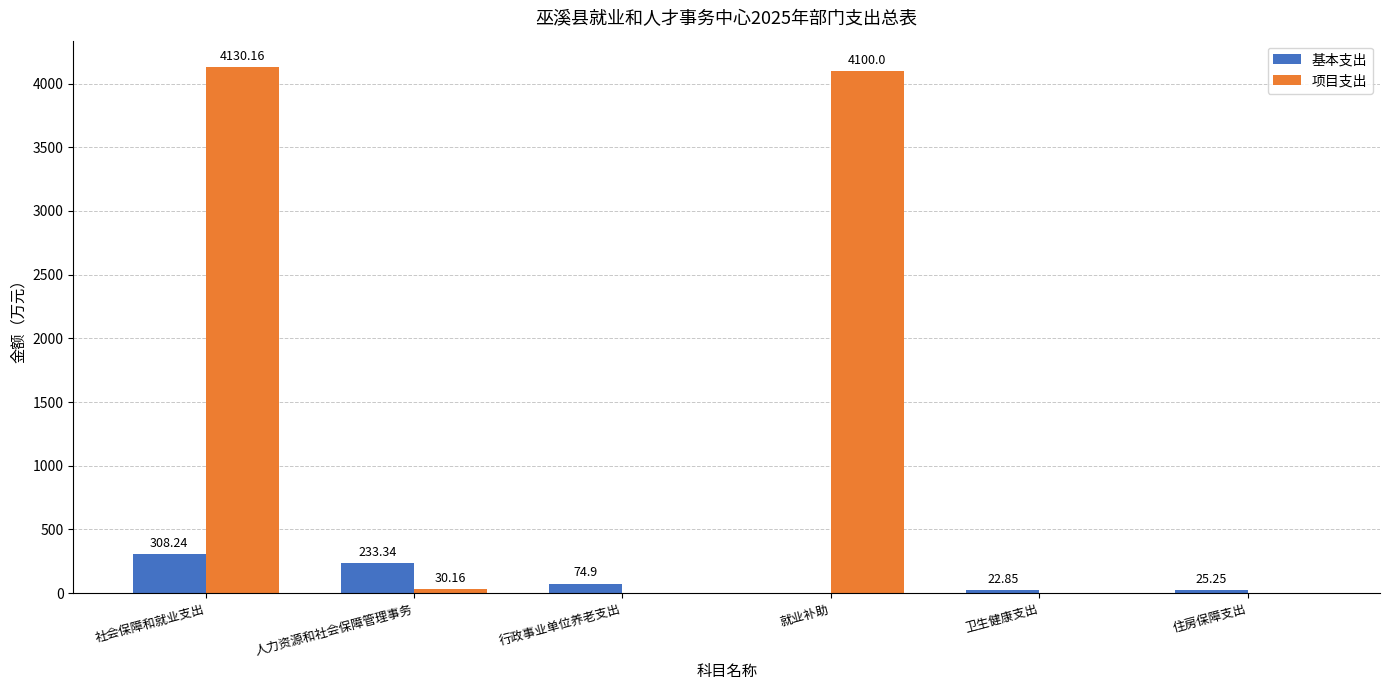

At which category is the sum across all series the highest?

社会保障和就业支出